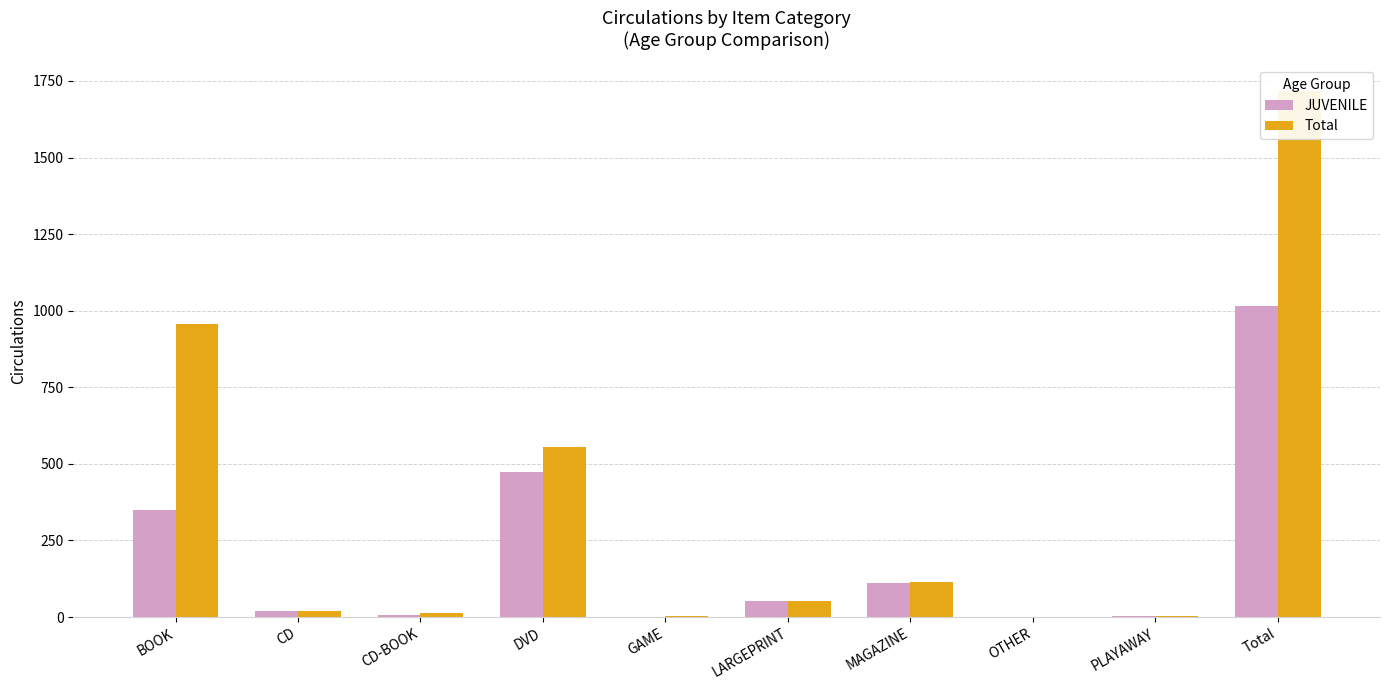

Reading right to left, what are all the values shown in this chart?

JUVENILE: 1015	2	0	111	51	1	474	7	20	349
Total: 1716	2	1	113	51	3	555	13	21	957